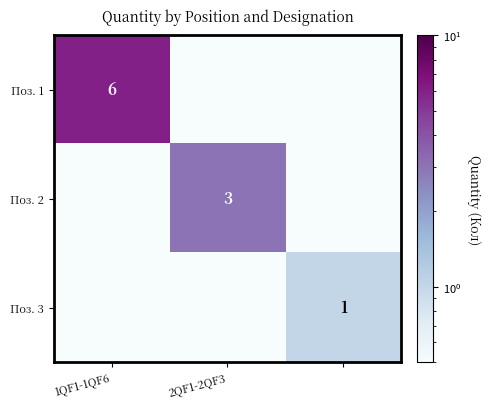

True or false: Поз. 2 has a value of 3.0 at 2QF1-2QF3.

True